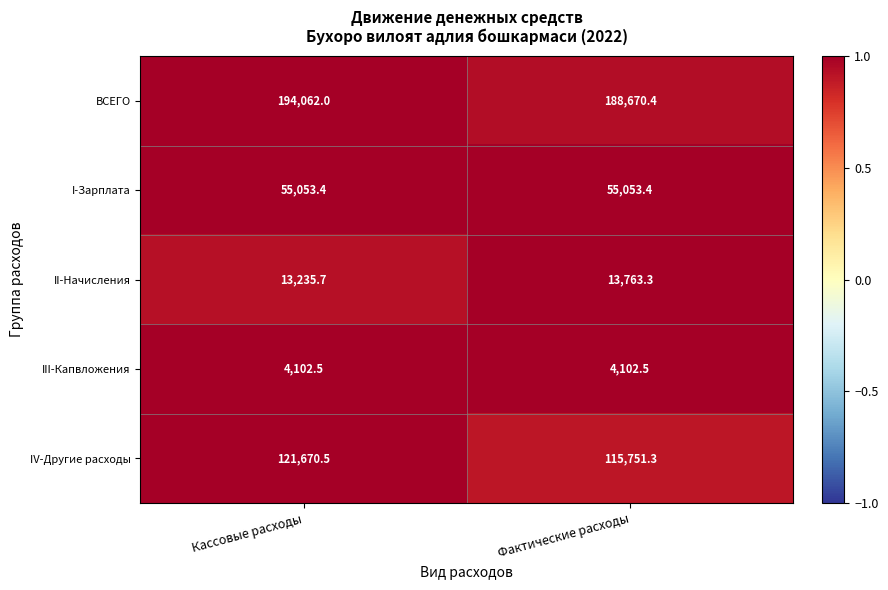

At Кассовые расходы, list the series in order from largest to smallest.

ВСЕГО, IV-Другие расходы, I-Зарплата, II-Начисления, III-Капвложения